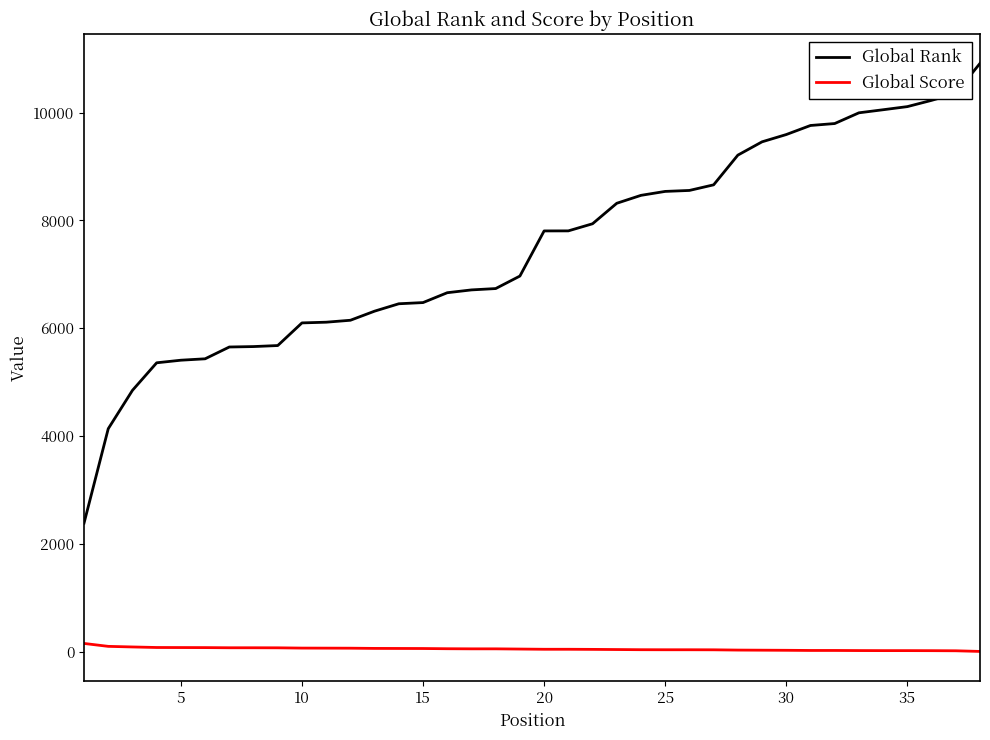

What is the difference between the second highest and minimum values in the Global Rank series?

7972